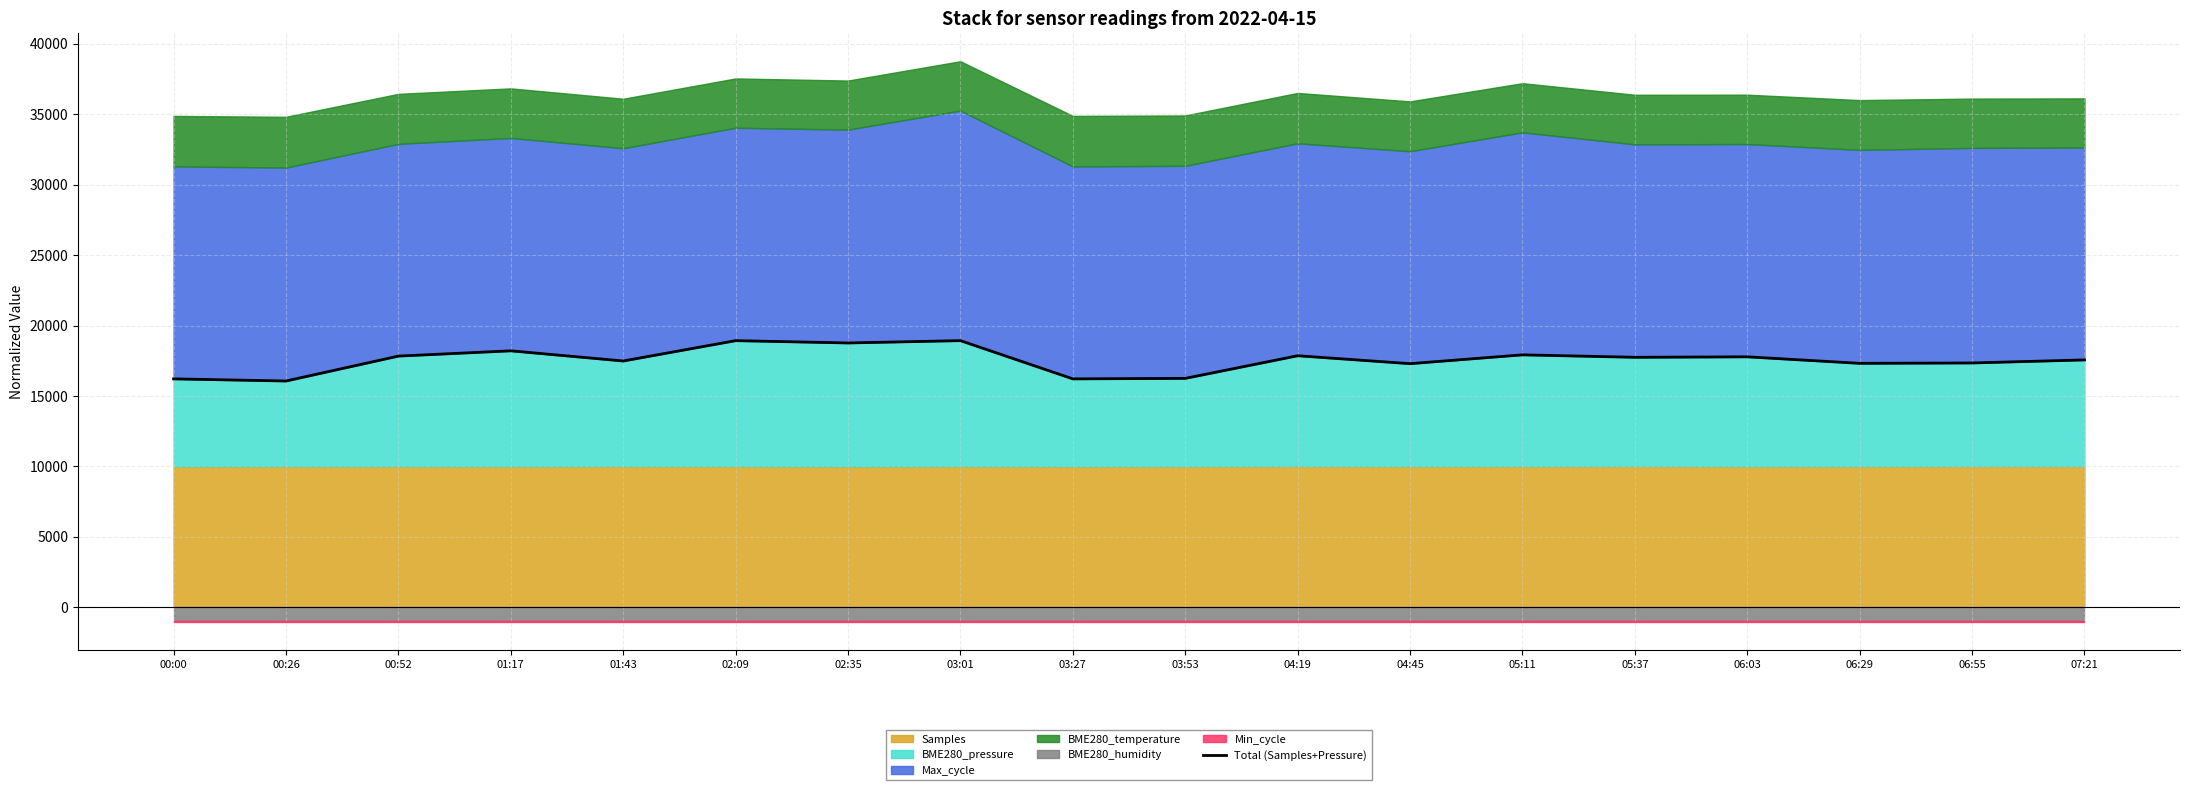

Rank the categories by value from highest to lowest.

03:01, 02:09, 02:35, 01:17, 05:11, 04:19, 00:52, 06:03, 05:37, 07:21, 01:43, 06:55, 06:29, 04:45, 03:53, 00:00, 03:27, 00:26